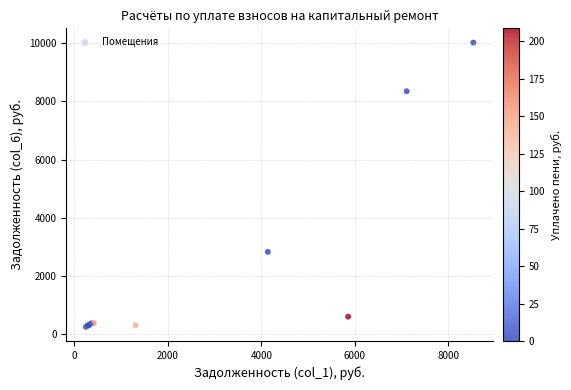

What Y value in the scatter plot is closest to 5137?

2826.4